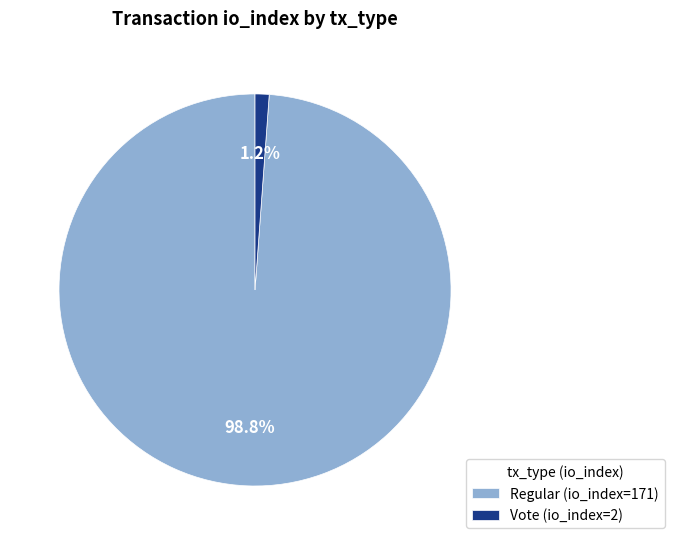

Between Regular (io_index=171) and Vote (io_index=2), which is larger?

Regular (io_index=171)